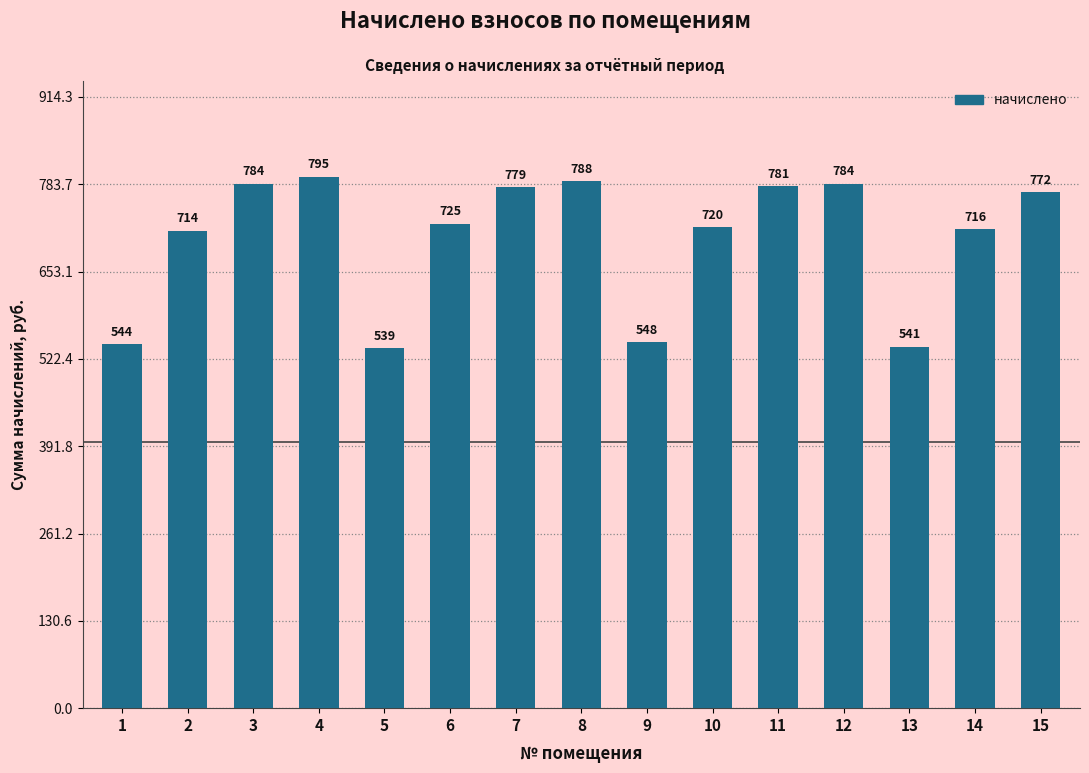

Which label corresponds to the smallest value in the chart?

5